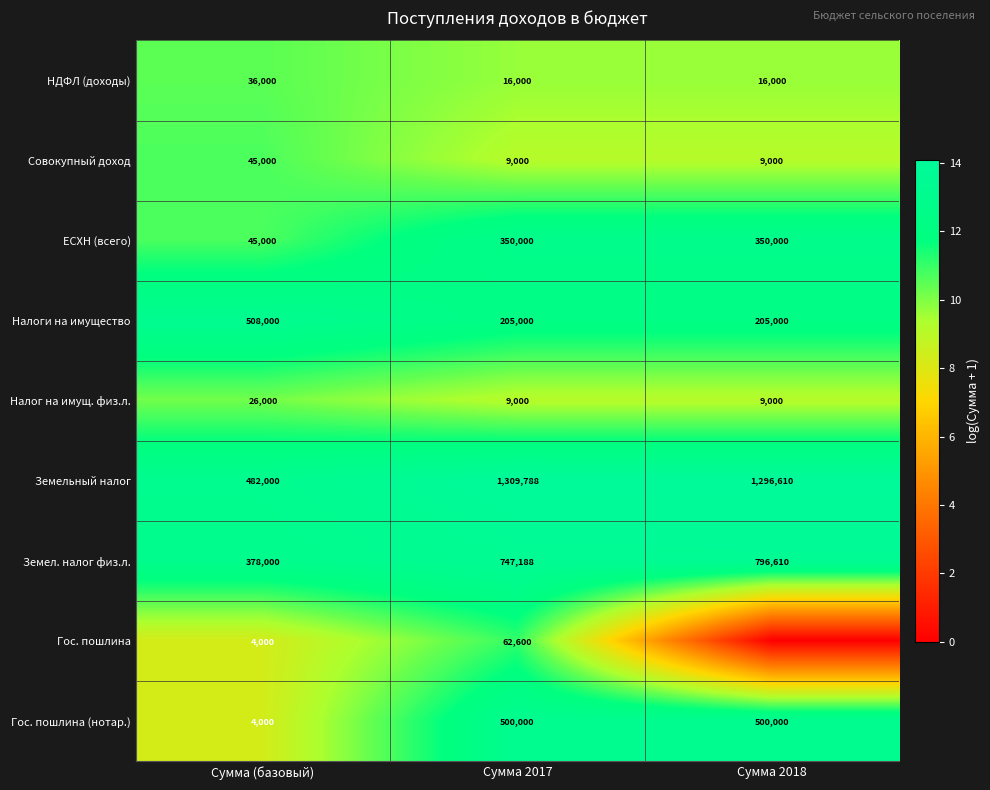

Is the value of НДФЛ (доходы) at Сумма 2017 greater than the value of Земельный налог at Сумма 2018?

No